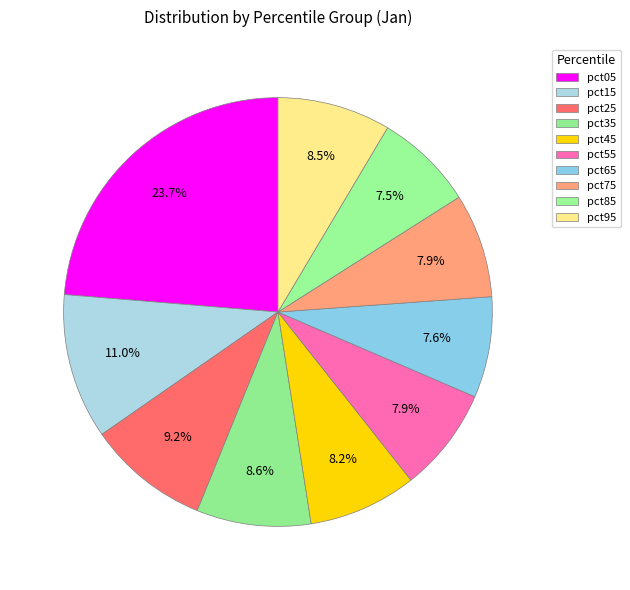

Count the number of slices in the pie.

10